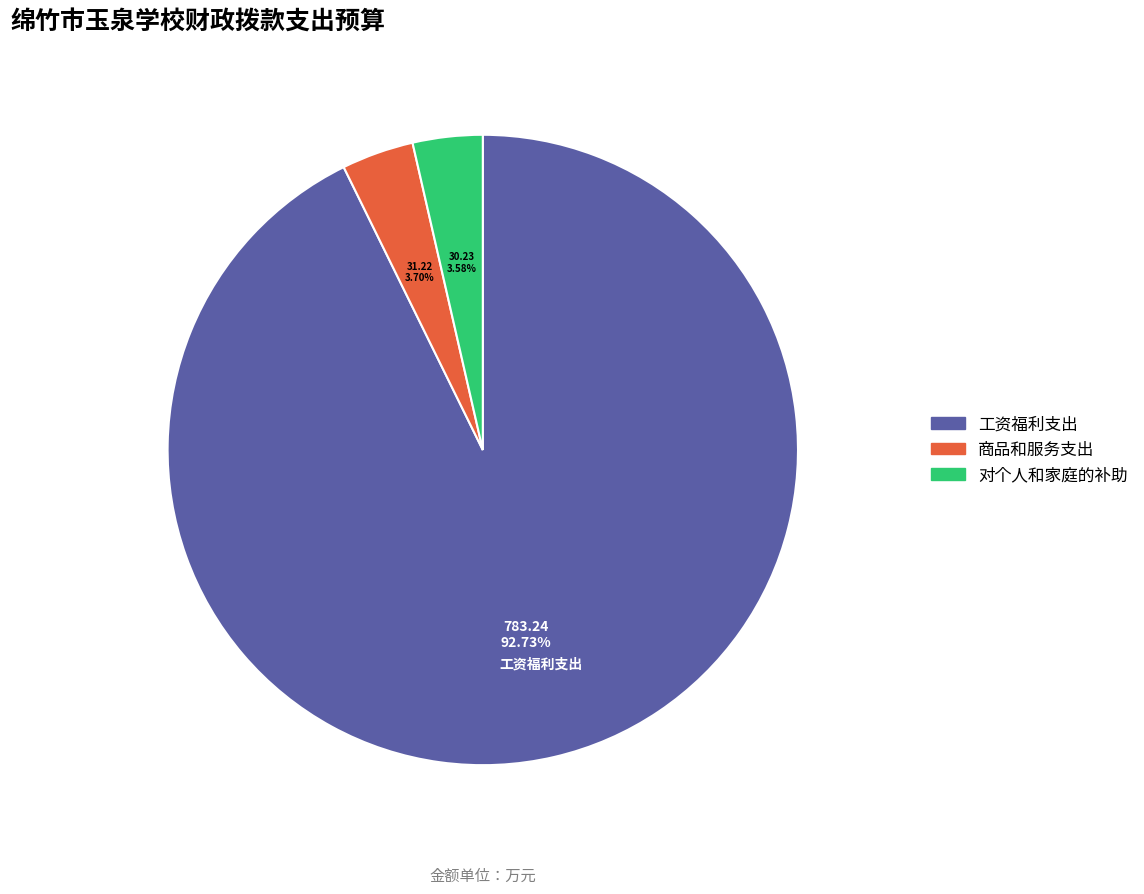

Which slice is the largest?

工资福利支出